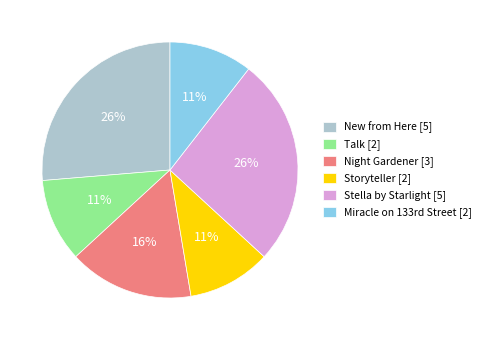

Is the sum of New from Here [5] and Storyteller [2] greater than half?

No